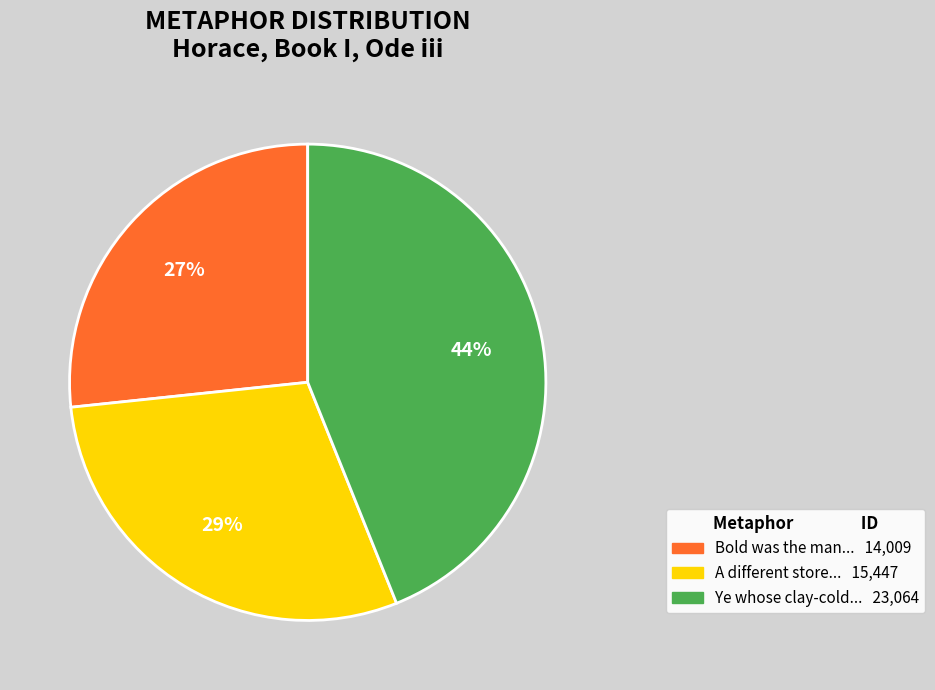

Is there a majority slice in this chart?

No